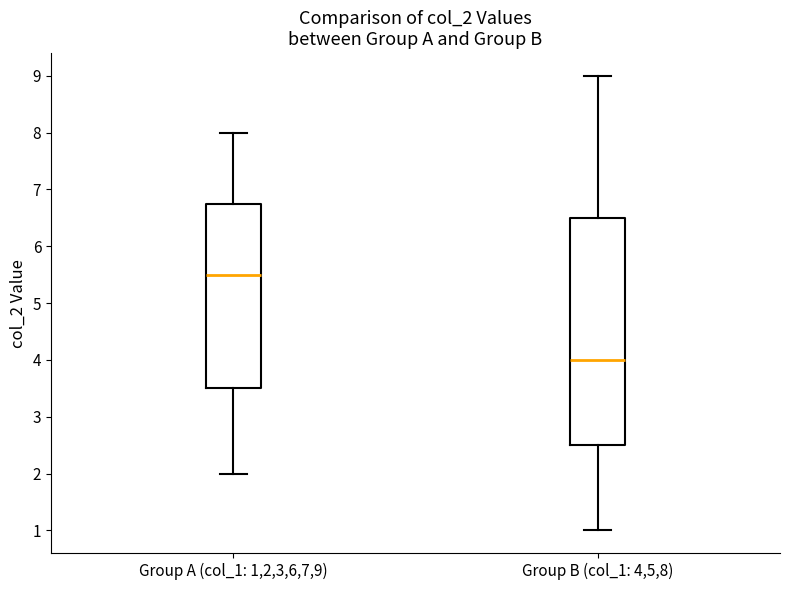

Which box's median line is the lowest?

Group B (col_1: 4,5,8)